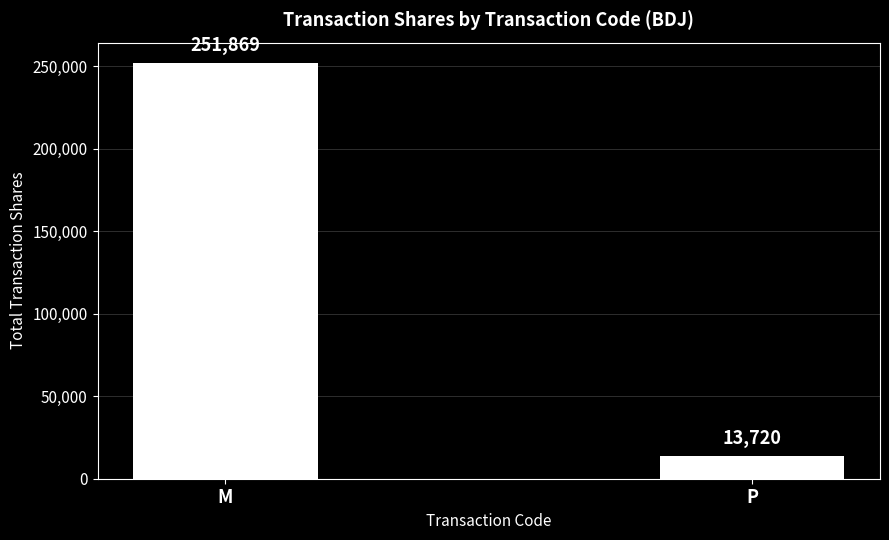

True or false: the data shows 397641 at M.

False